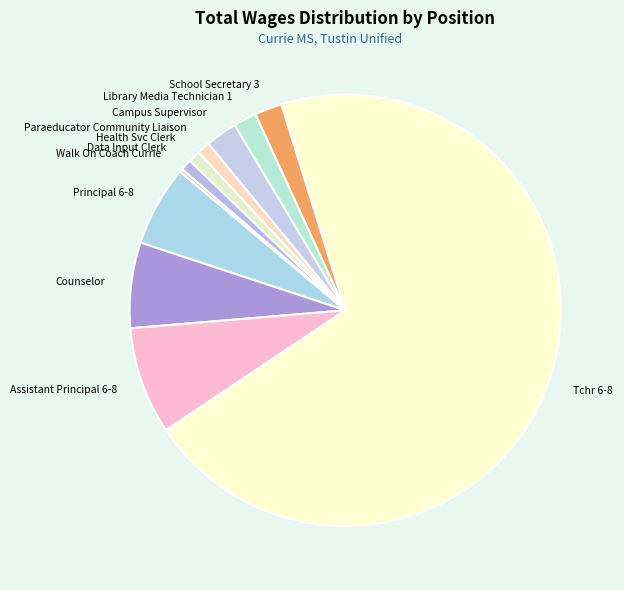

The School Secretary 3 slice represents 2% of the pie. True or false?

True